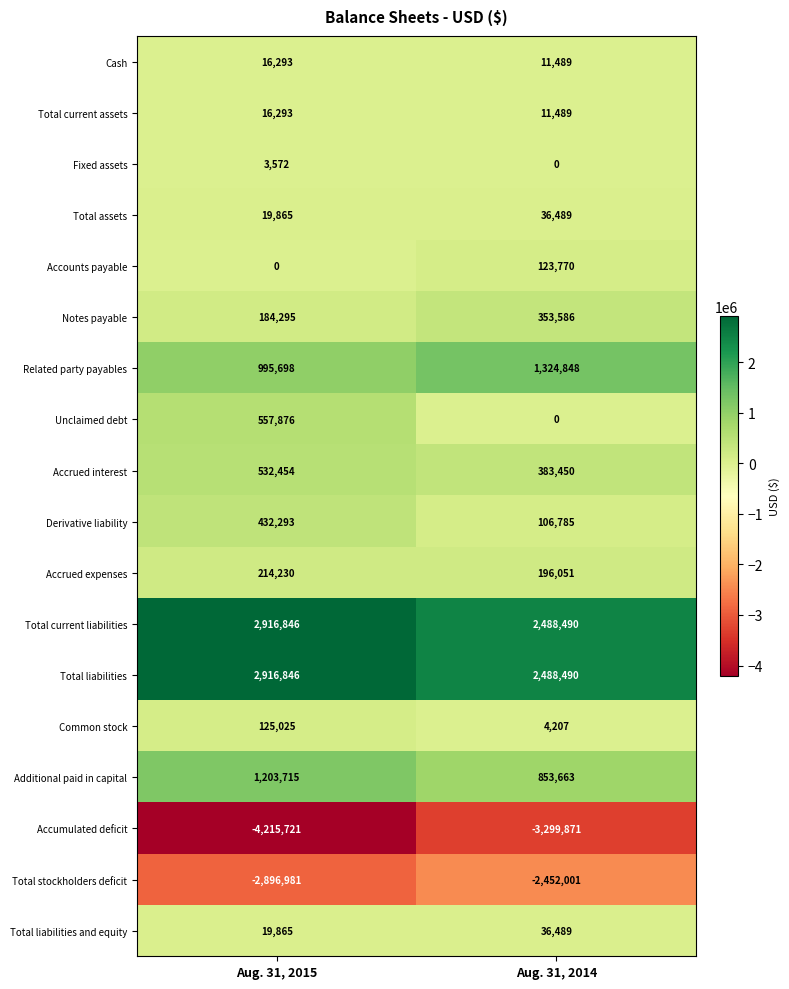

The Accounts payable series shows 0 at Aug. 31, 2015. True or false?

True